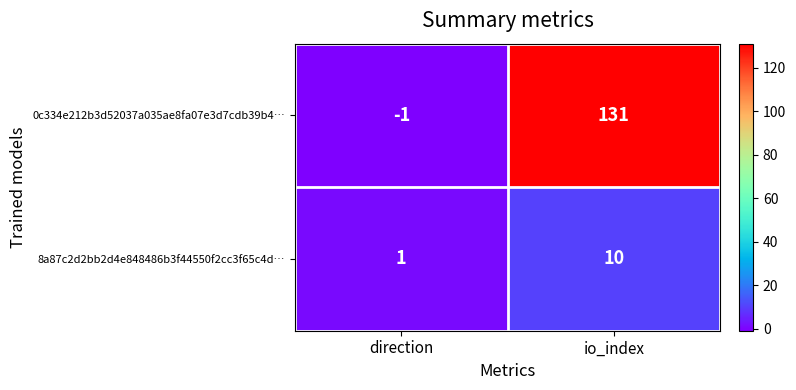

Count the number of categories in the chart.

2